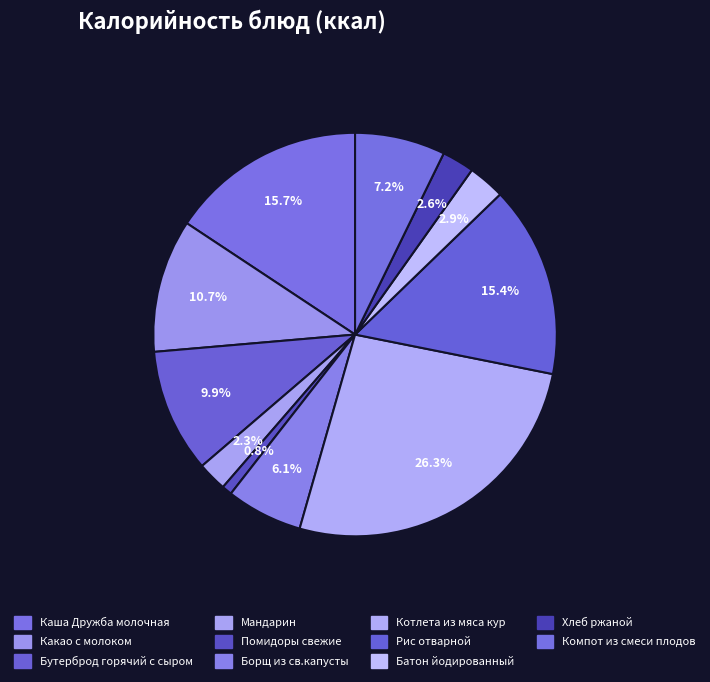

What is the total percentage of Хлеб ржаной and Борщ из св.капусты?

8.7%